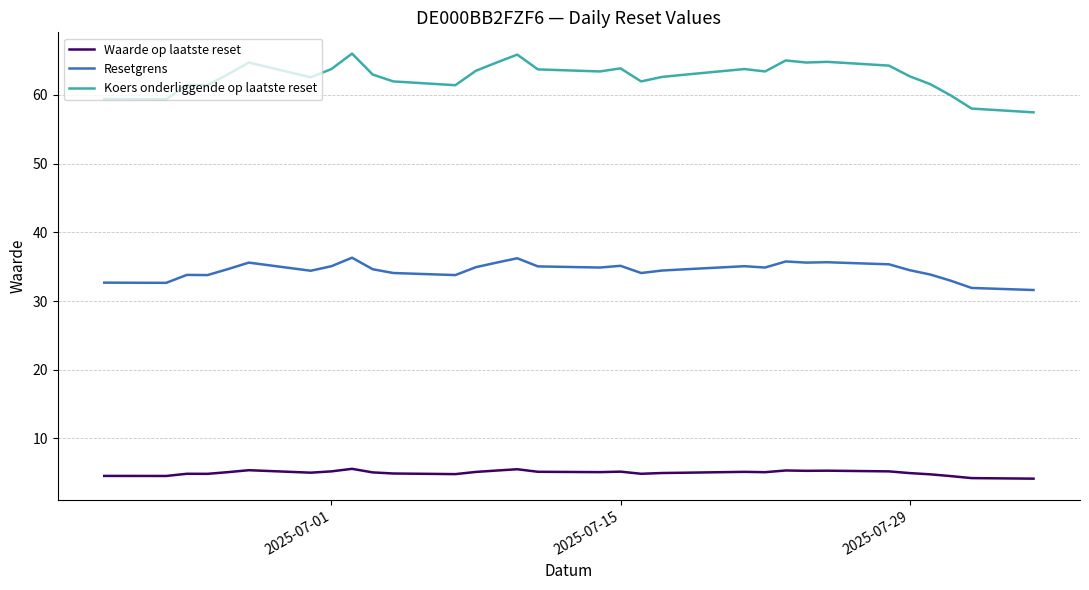

List the series in order of their overall mean, lowest first.

Waarde op laatste reset, Resetgrens, Koers onderliggende op laatste reset